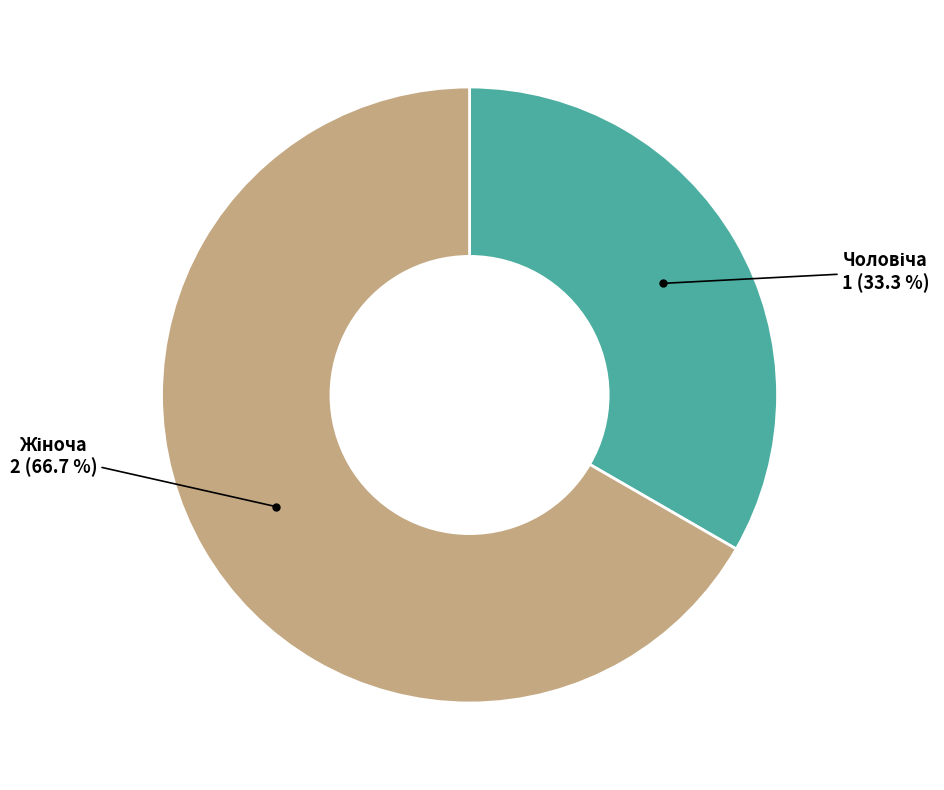

Is there a majority slice in this chart?

Yes